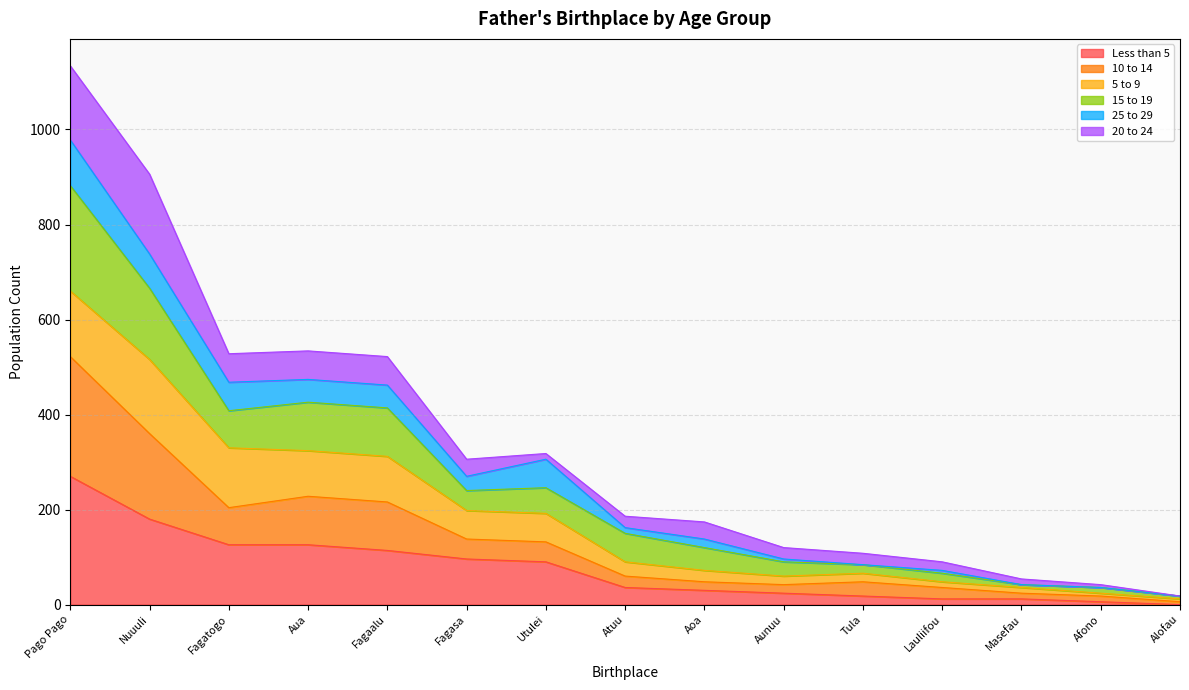

What is the total value across all series at Alofau?

18